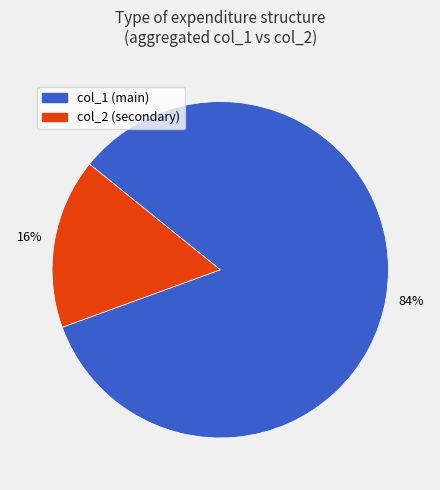

The col_1 (main) slice represents 93% of the pie. True or false?

False